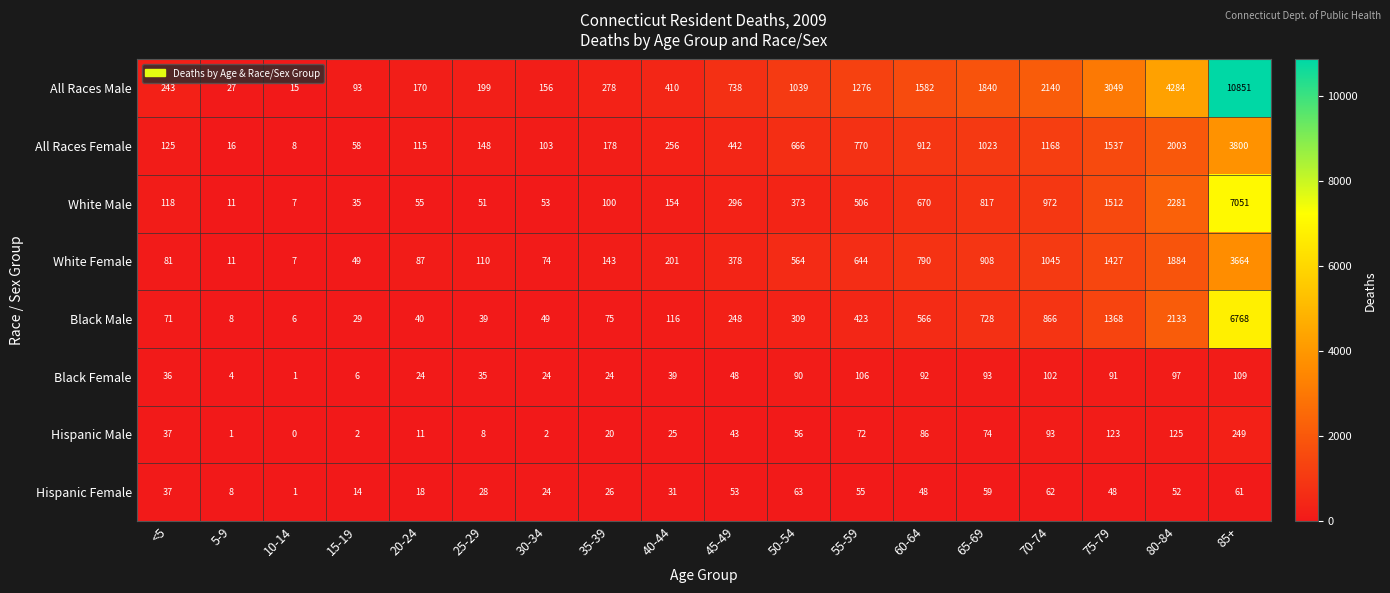

Which series changed the most between 55-59 and 70-74?

All Races Male